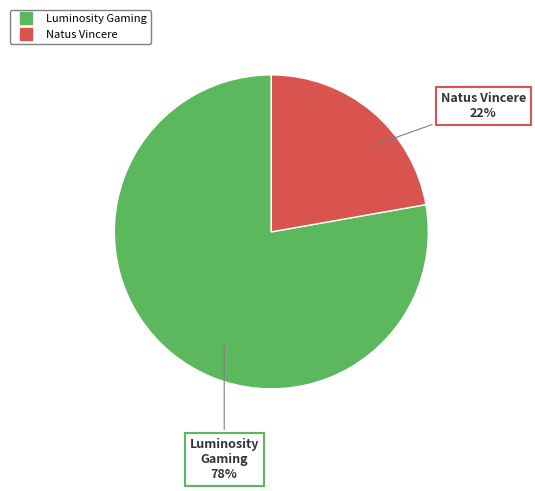

Approximately how many times larger is the value at Luminosity Gaming compared to Natus Vincere?

3.5